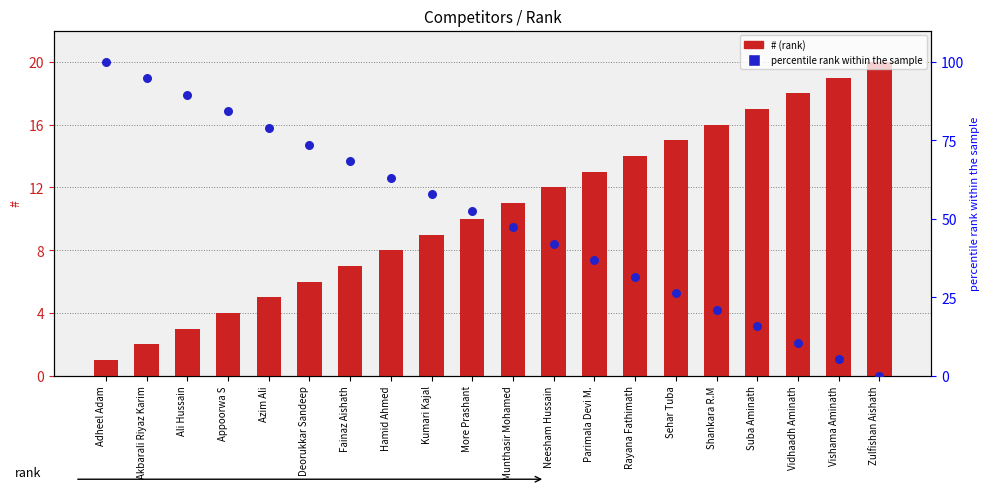

Which series has the largest Y range (max minus min)?

percentile rank